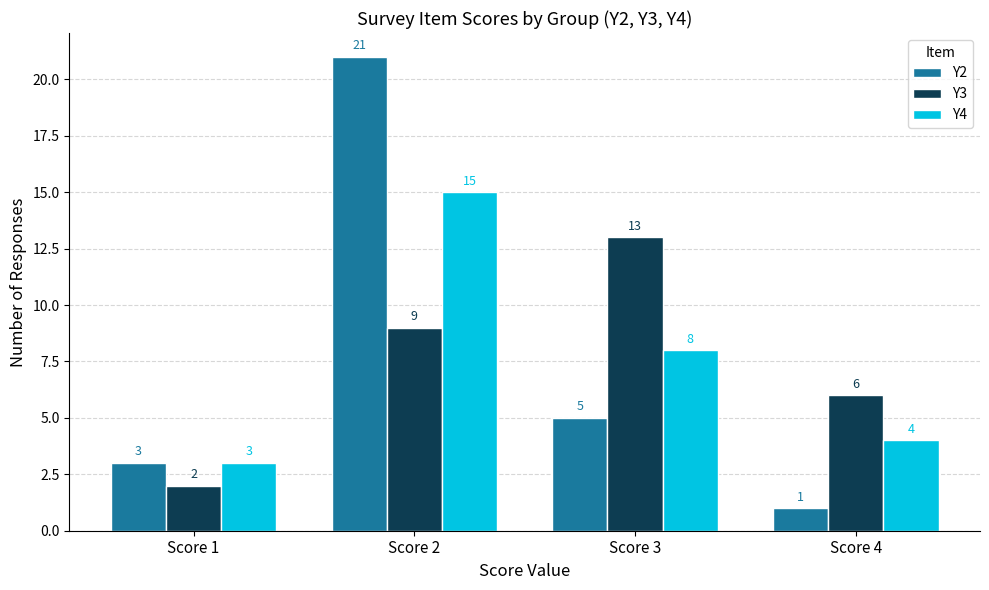

Between Score 1 and Score 4, which series saw the biggest shift?

Y3